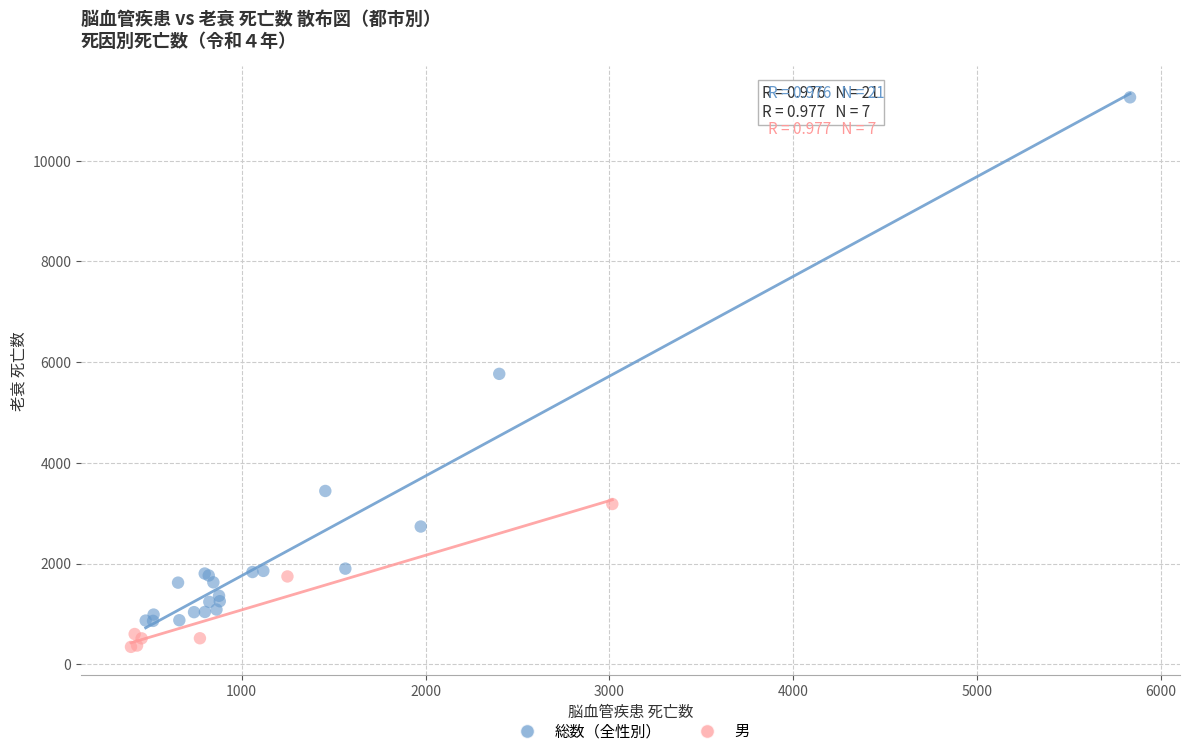

Which series reaches the minimum Y coordinate?

男